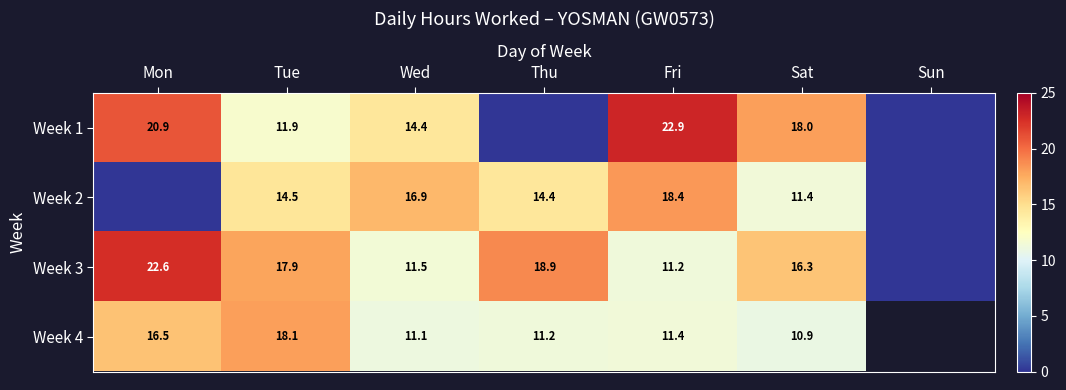

Which series changed the most between Wed and Sat?

Week 2